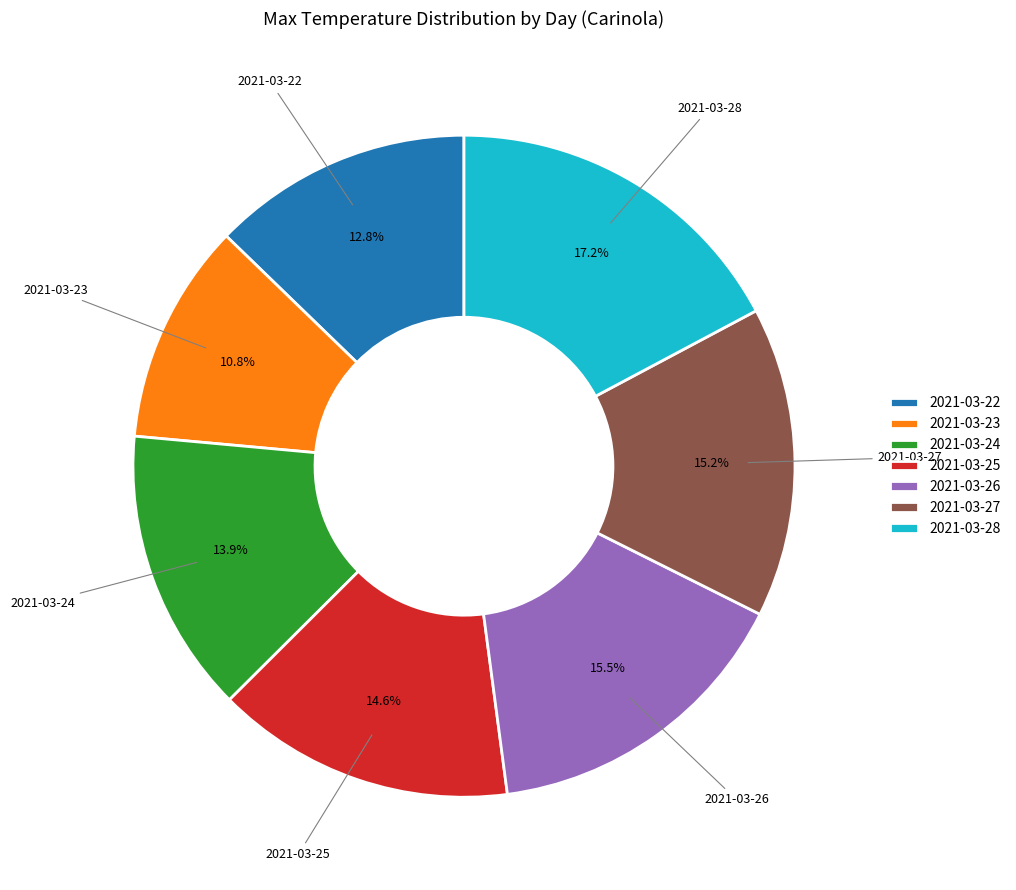

How many segments does this pie chart have?

7